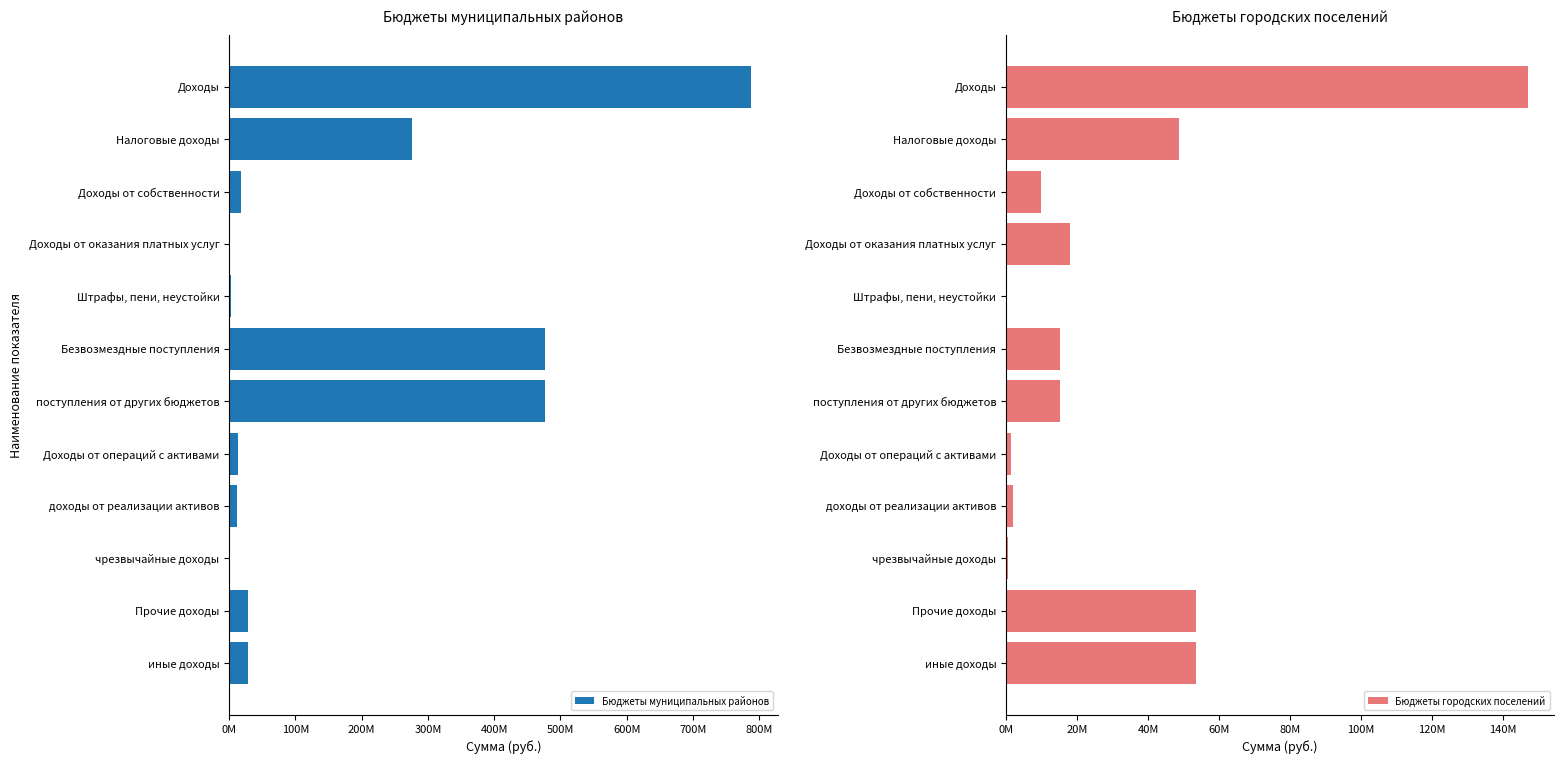

Does the chart contain stacked bars?

No